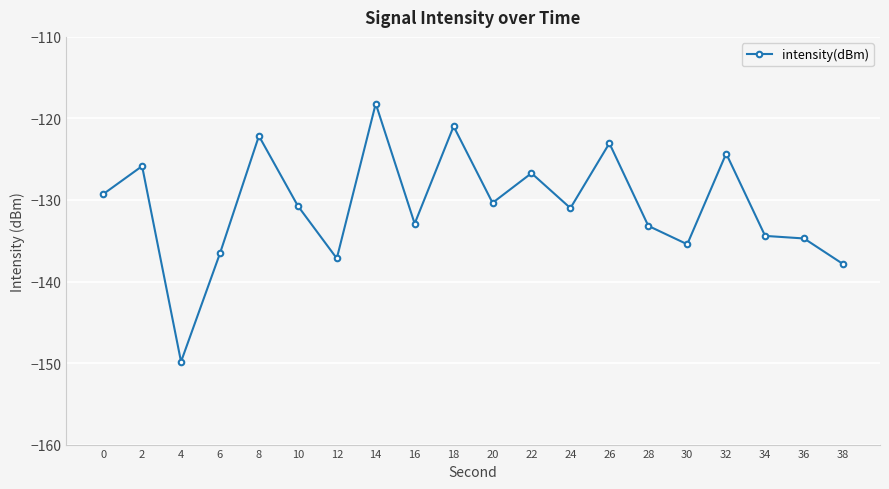

What is the maximum value shown in the chart?

-118.2